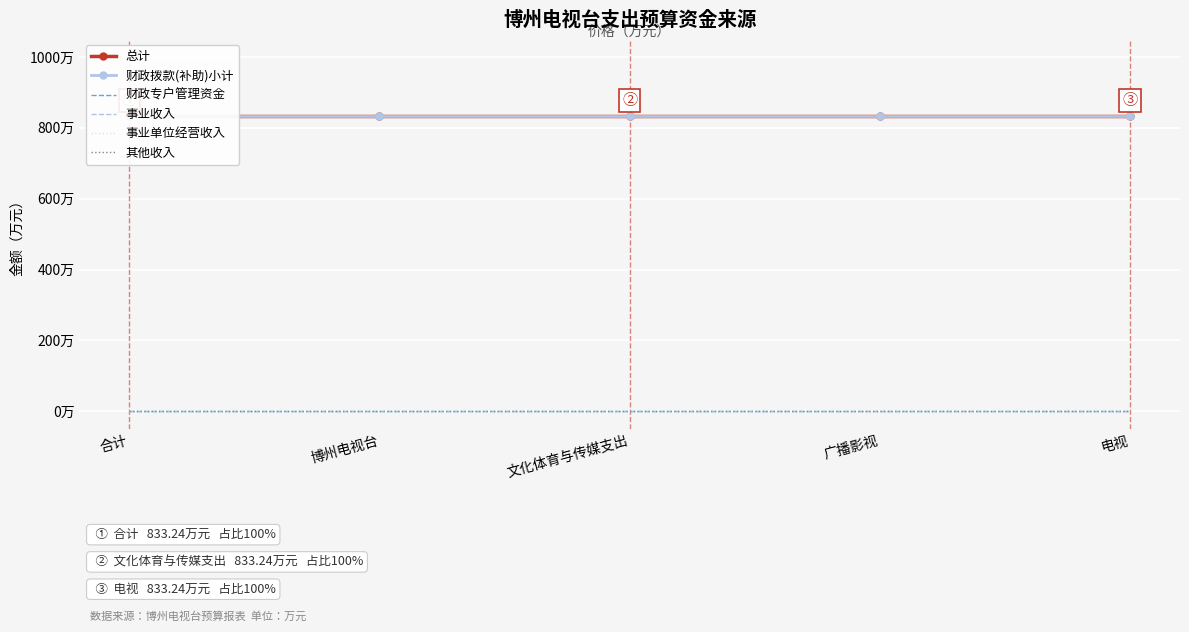

What is the label of the 4th point from the right?

博州电视台